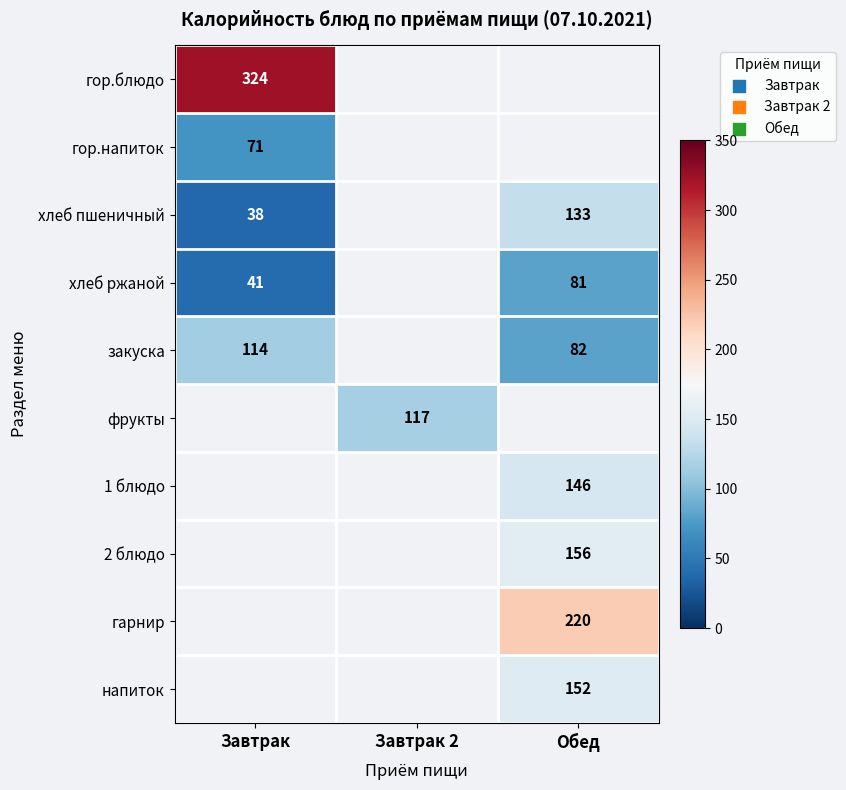

The value of гор.напиток at Завтрак is 48. True or false?

False